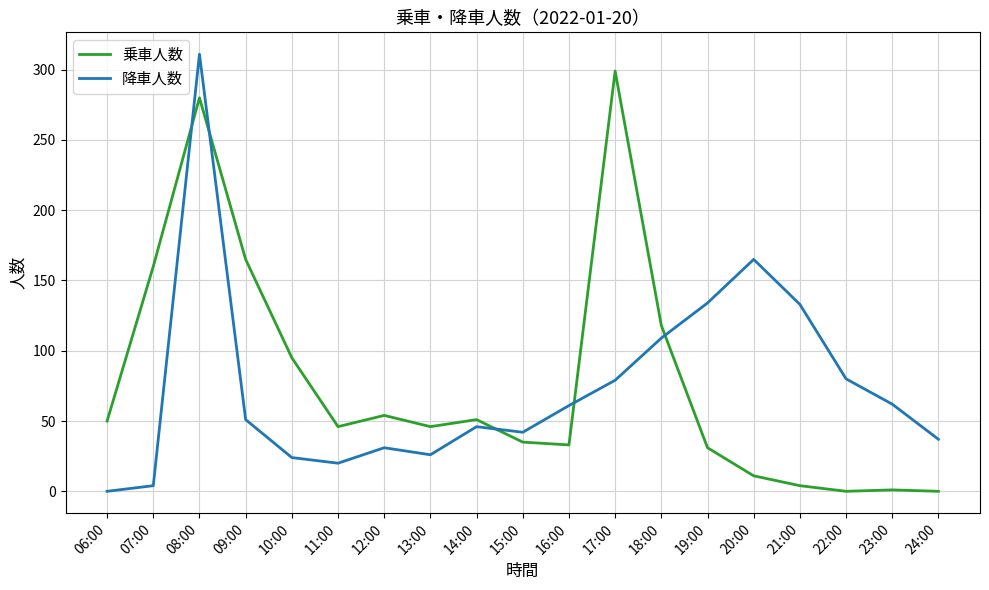

At which label is 乗車人数 closest to 149?

07:00